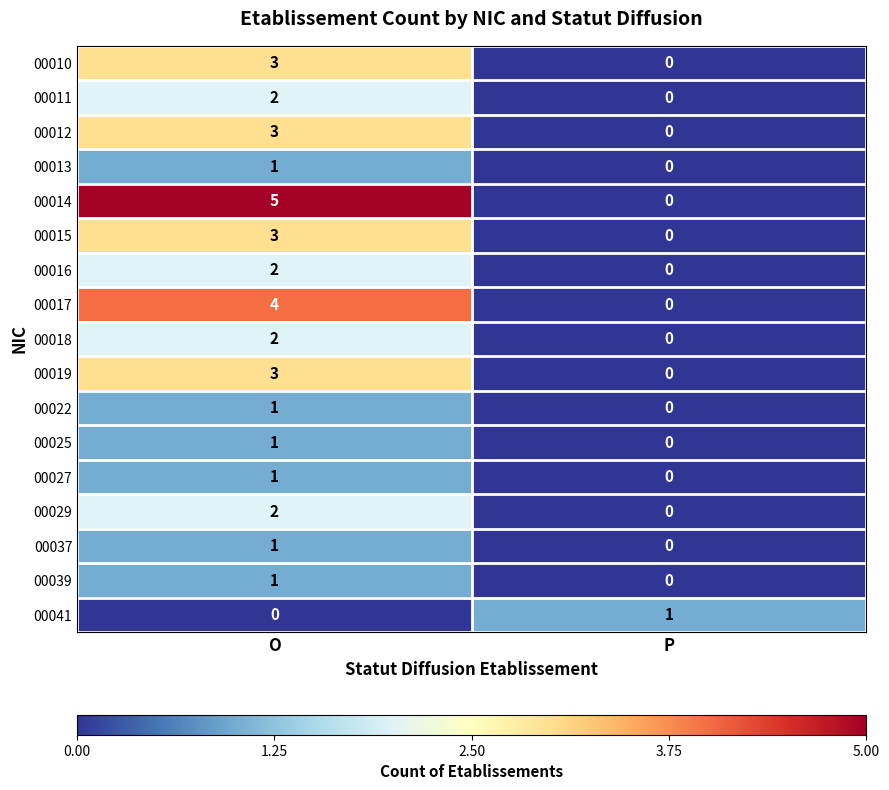

Where is 00027 nearest to the value 0?

P